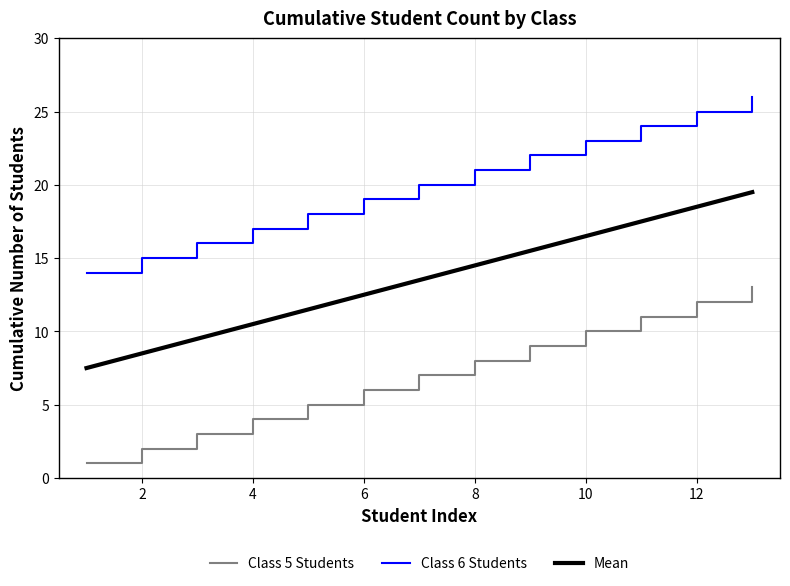

True or false: Mean and Class 5 Students intersect in this chart.

False